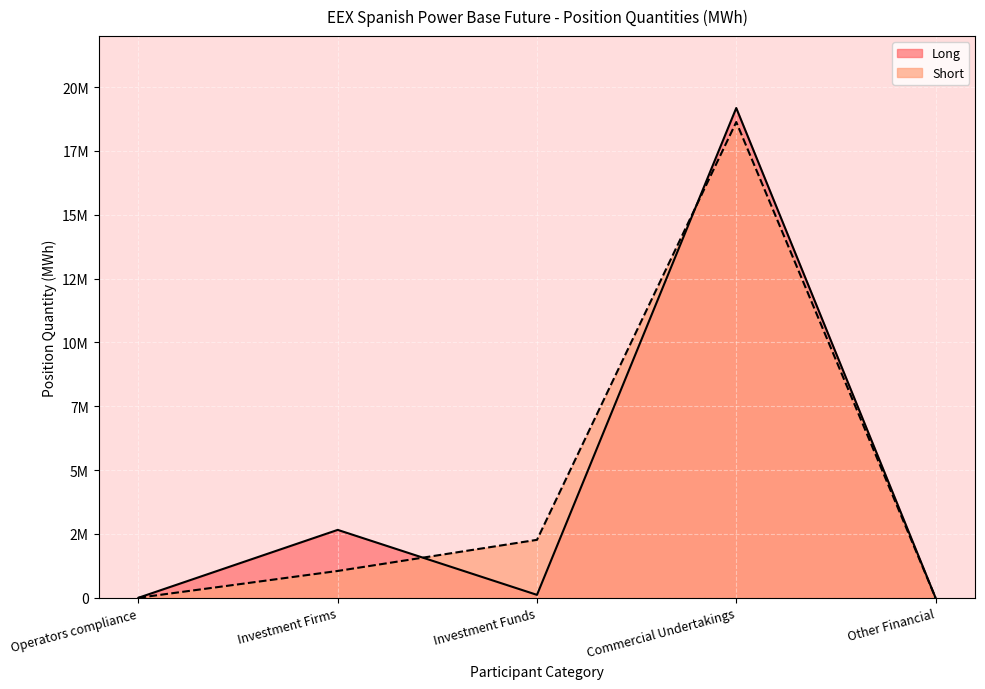

Where does the Short series first go above 1049964?

Investment Funds